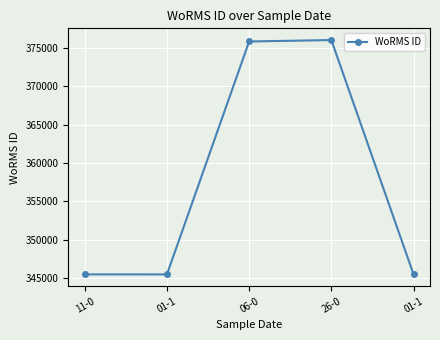

The value at 01-1 is 345489. True or false?

True